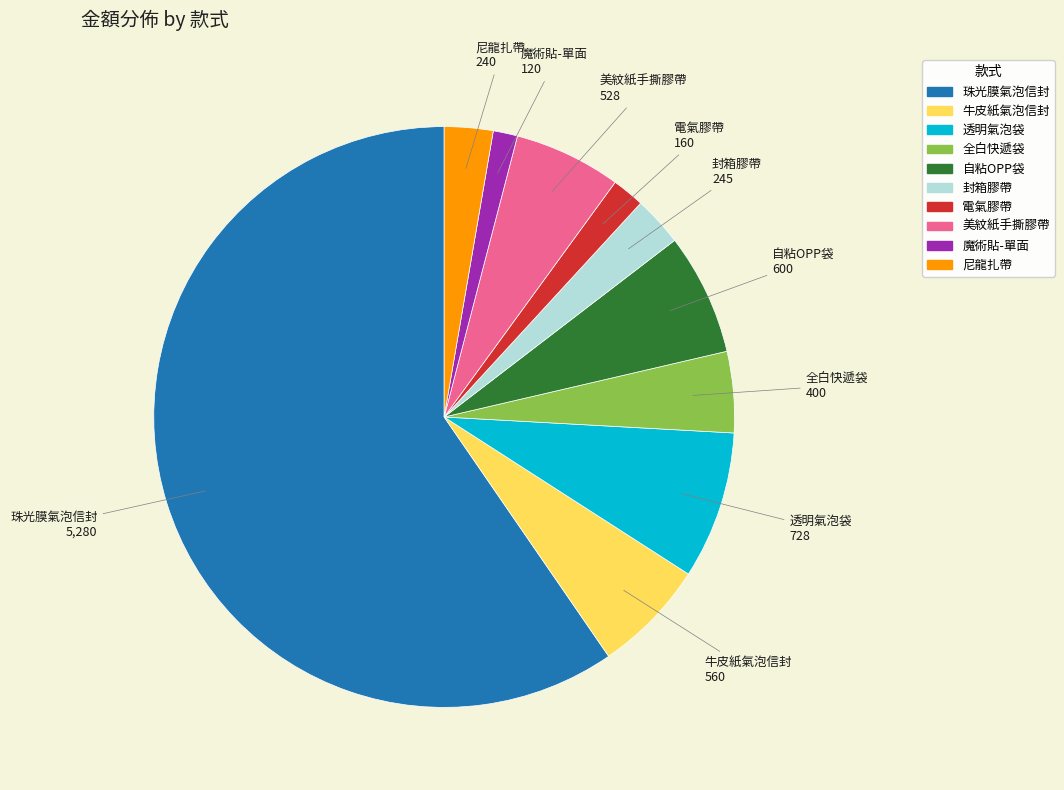

Is there any slice that represents more than half of the pie?

Yes